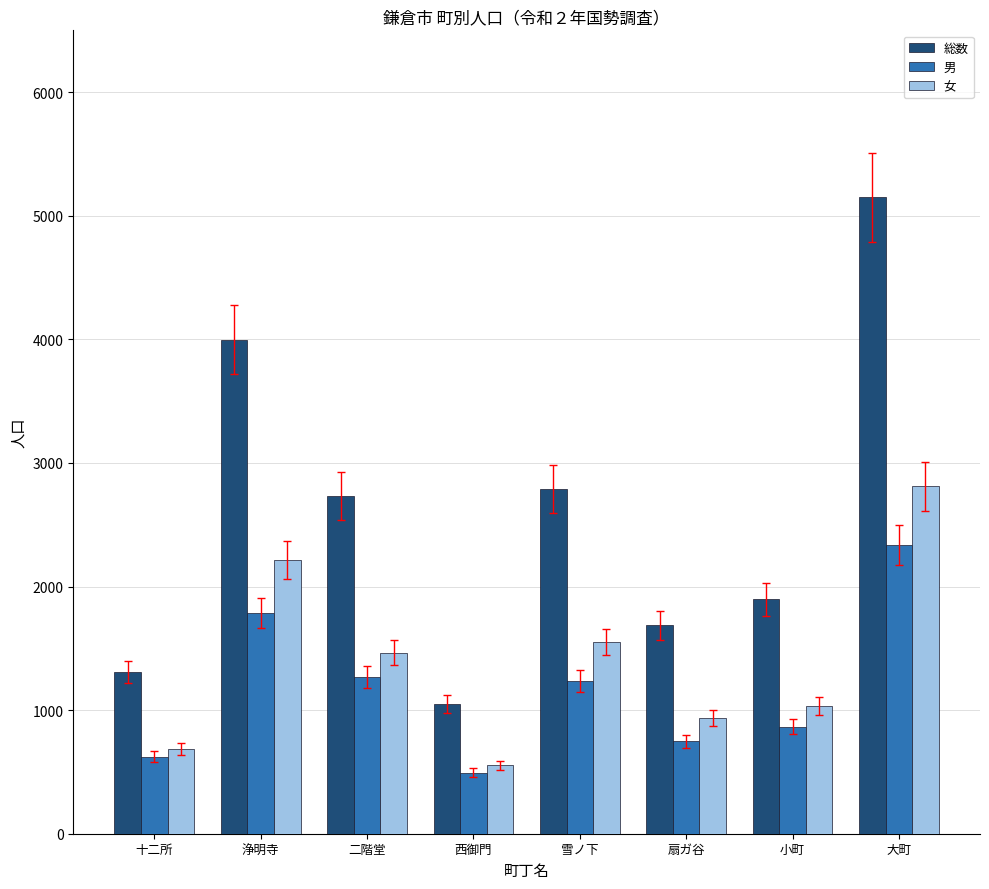

Reading right to left, transcribe all the data shown in this chart.

総数: 大町=5149	小町=1896	扇ガ谷=1685	雪ノ下=2788	西御門=1046	二階堂=2733	浄明寺=3998	十二所=1308
男: 大町=2338	小町=864	扇ガ谷=750	雪ノ下=1237	西御門=494	二階堂=1267	浄明寺=1786	十二所=624
女: 大町=2811	小町=1032	扇ガ谷=935	雪ノ下=1551	西御門=552	二階堂=1466	浄明寺=2212	十二所=684